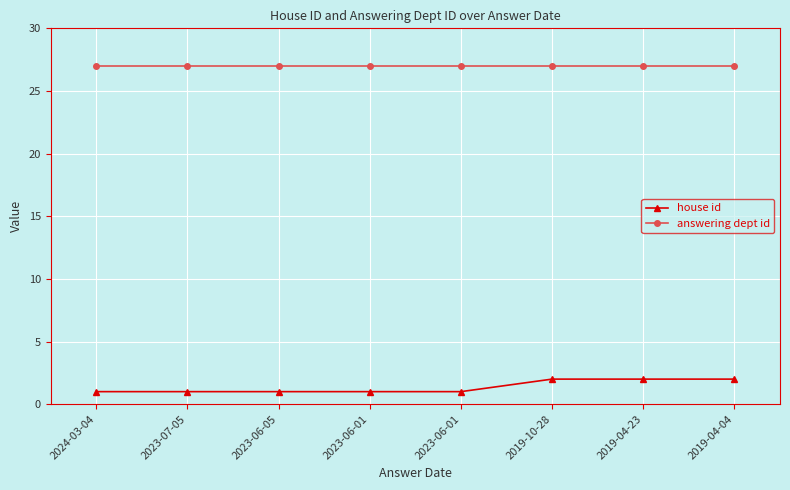

What is the minimum value for answering dept id?

27